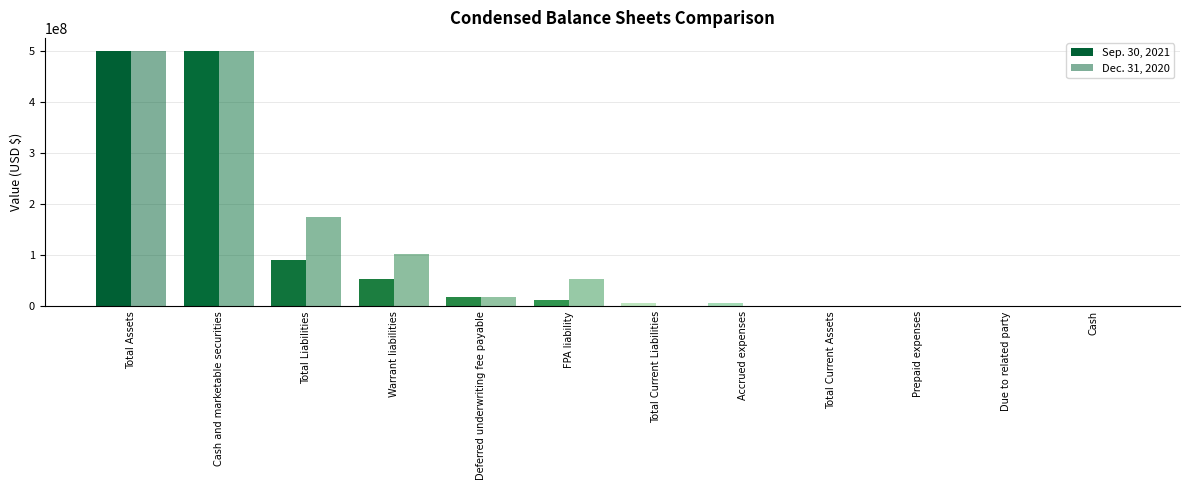

True or false: Dec. 31, 2020 has a value of 54310054 at FPA liability.

True